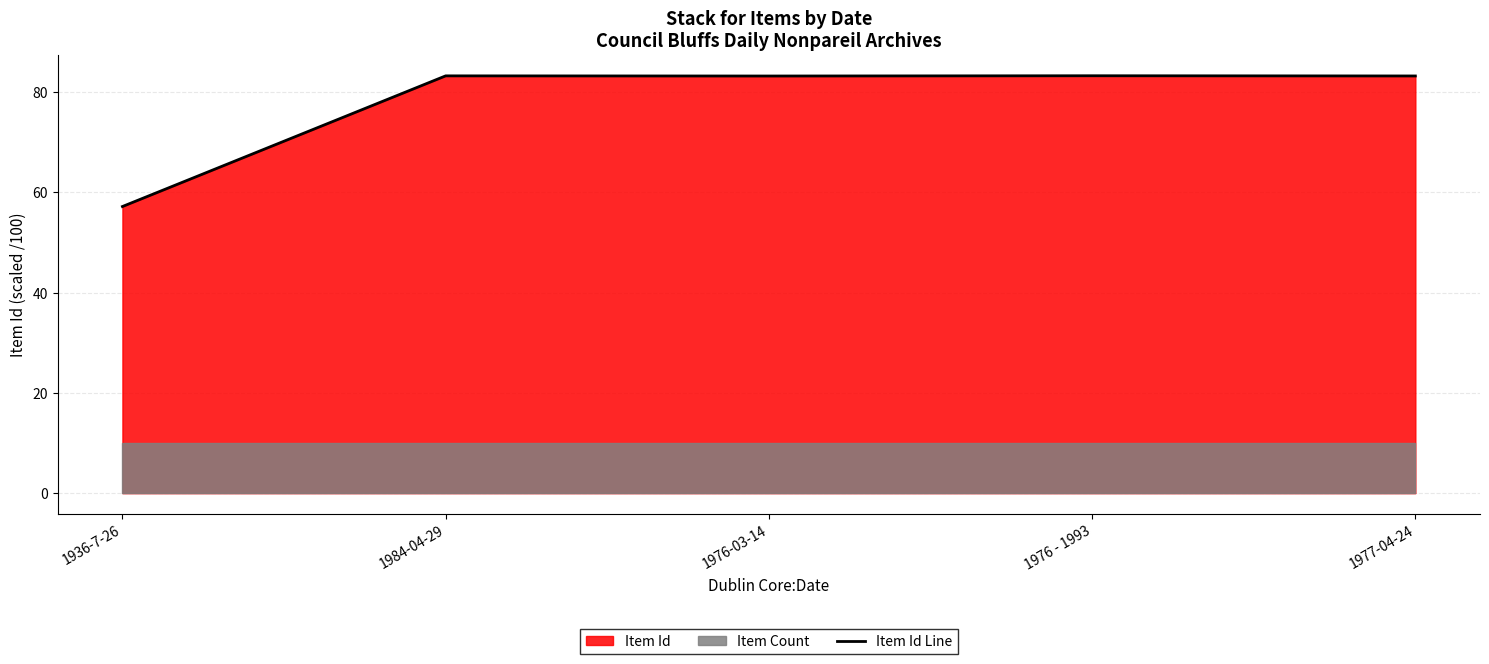

At which label is the value closest to 70?

1936-7-26